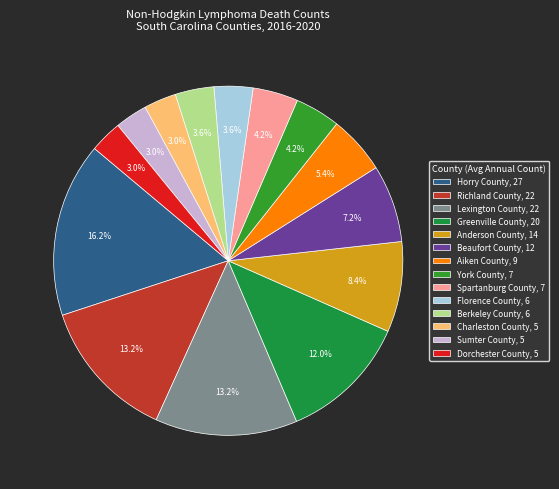

True or false: Anderson County accounts for 15% of the total.

False